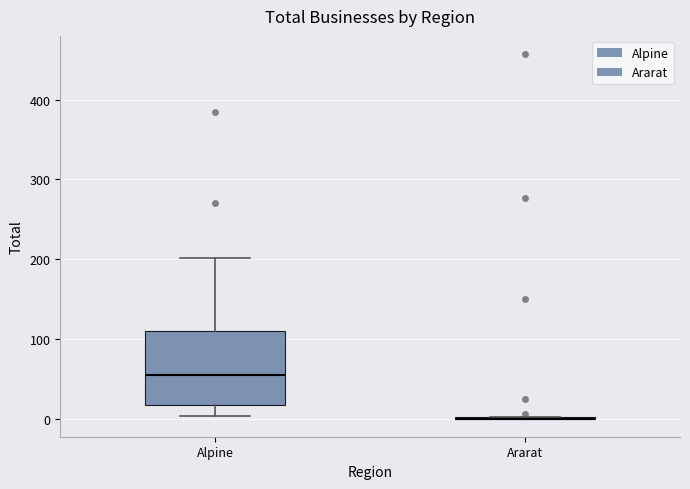

Reading left to right, read every box against the y-axis: the position of its median line, the range the box covers, and the ends of its whiskers. The values are not printed on the chart, so give them approximately, as read against the axis.

Alpine: median 50, box 20 to 110, whiskers 0 to 200
Ararat: box collapsed to a line at 0, whiskers 0 to 0